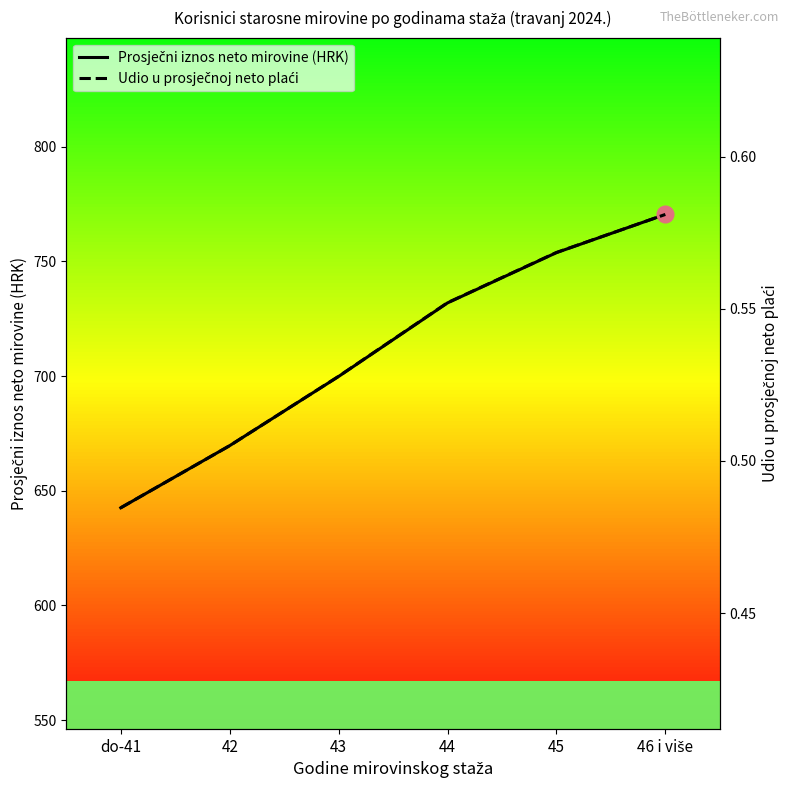

What is the sum of all Udio u prosječnoj neto plaći values?

3.2